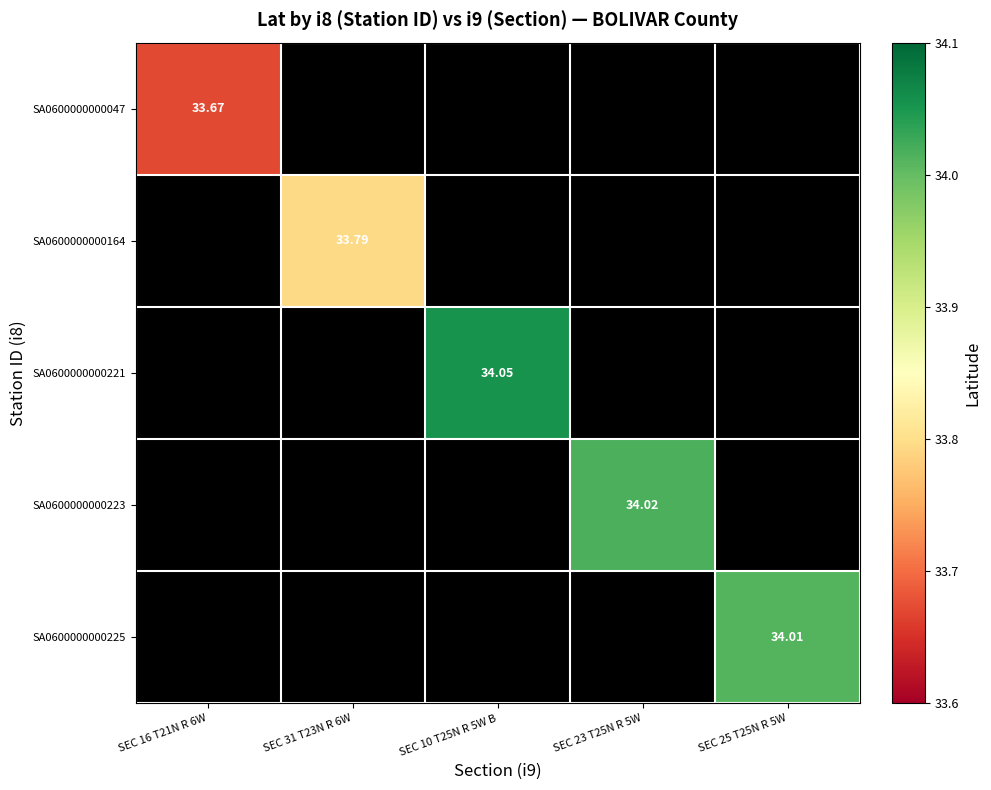

How many data points in SA0600000000223 are above 0?

1